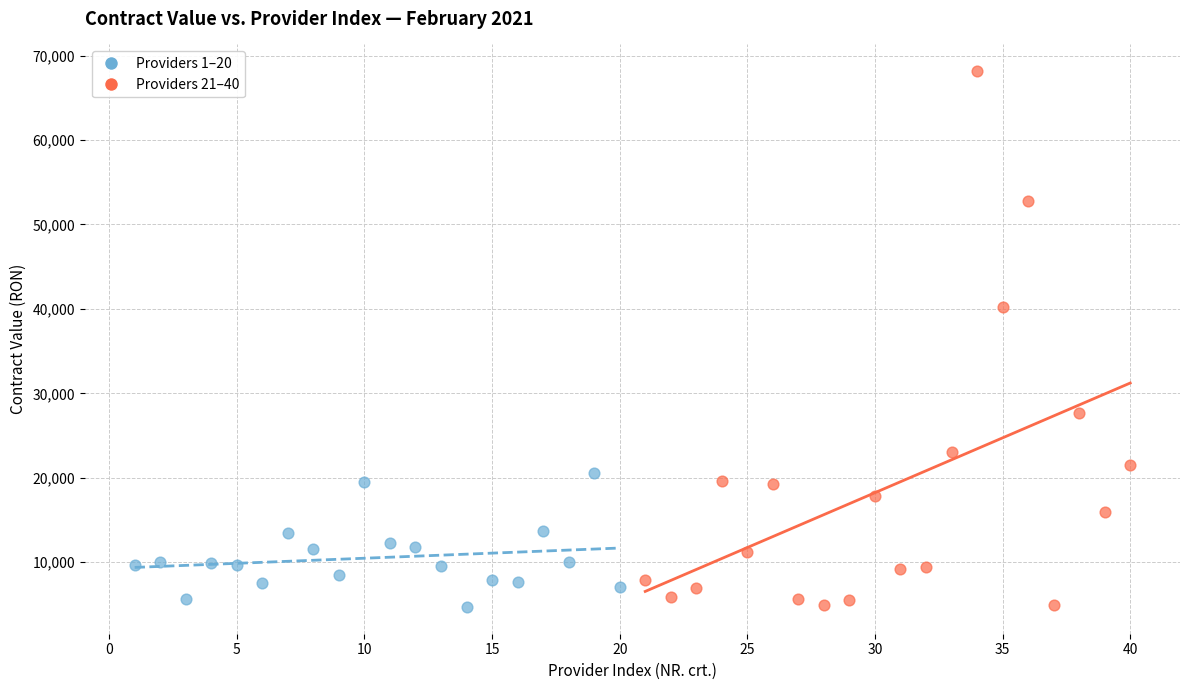

Which series has the widest spread of Y values?

Providers 21–40